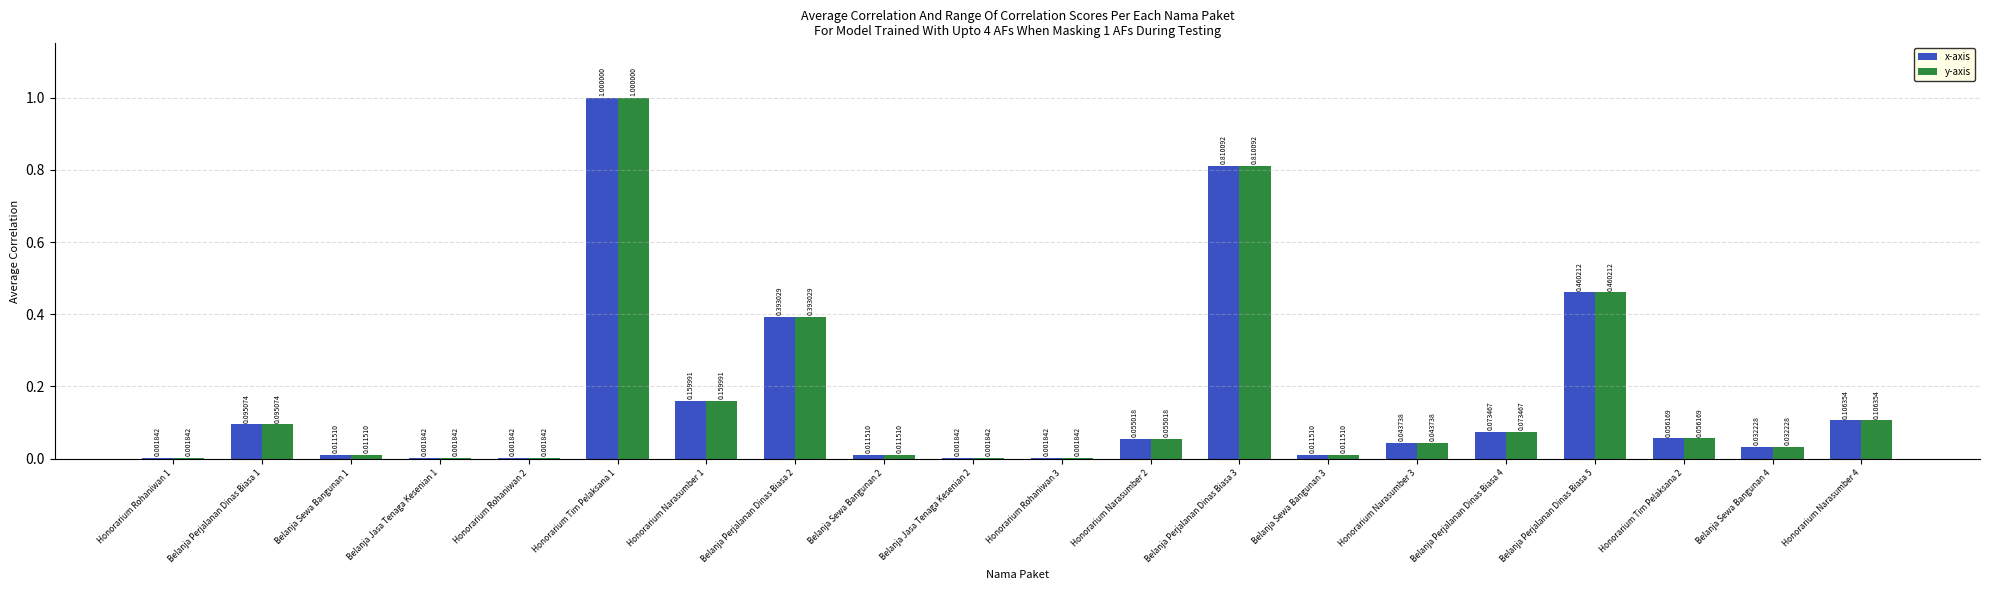

At which category is the sum across all series the highest?

Honorarium Tim Pelaksana 1